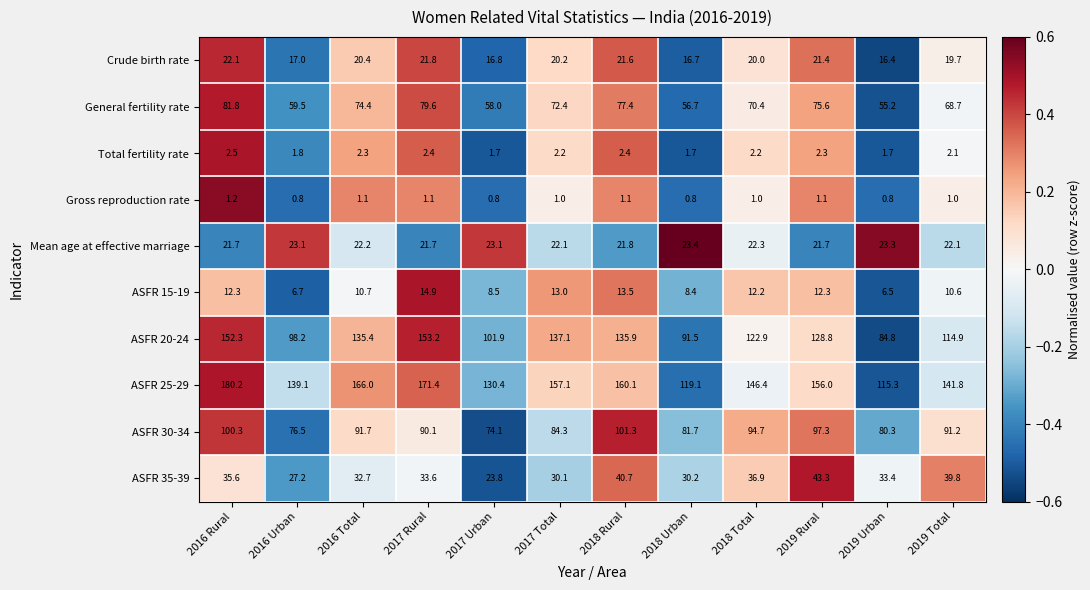

How many categories are shown in the chart?

12